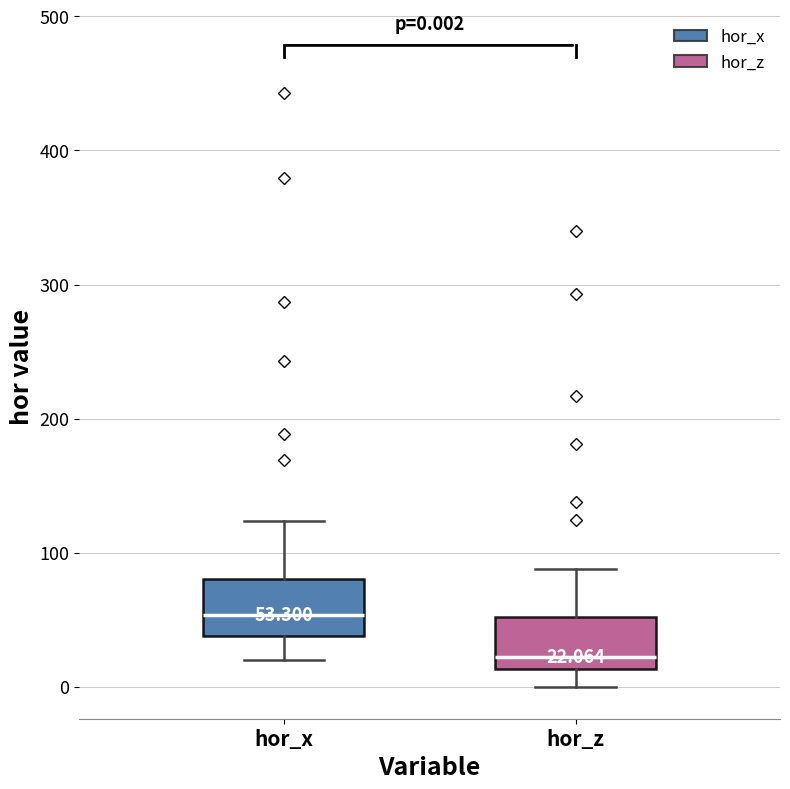

Which box has the highest median line?

hor_x